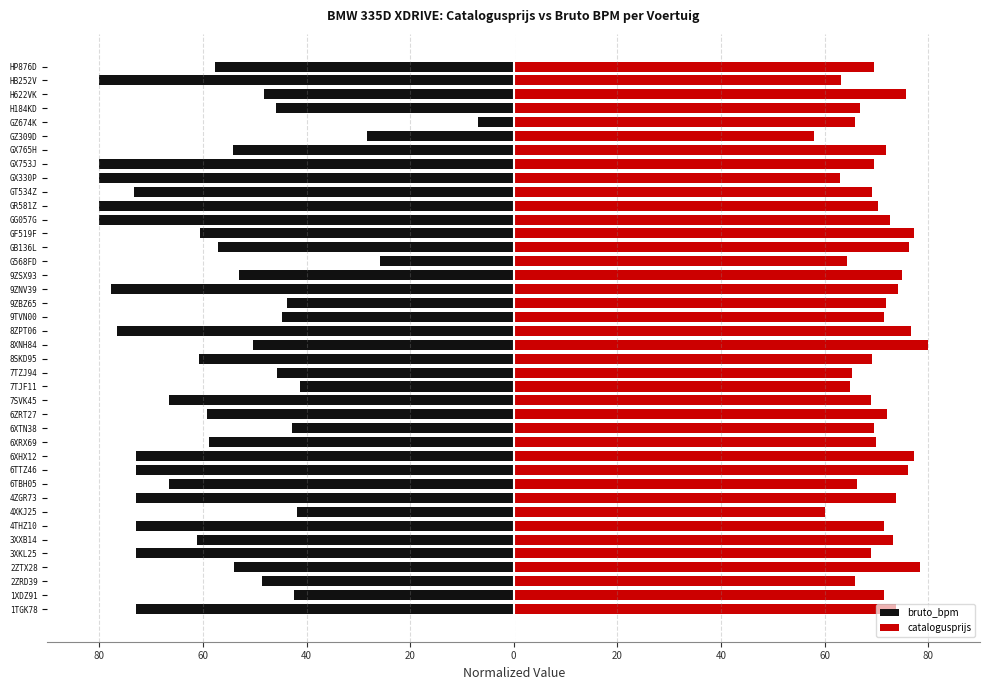

What is the average value of the bruto_bpm series?

-58.3